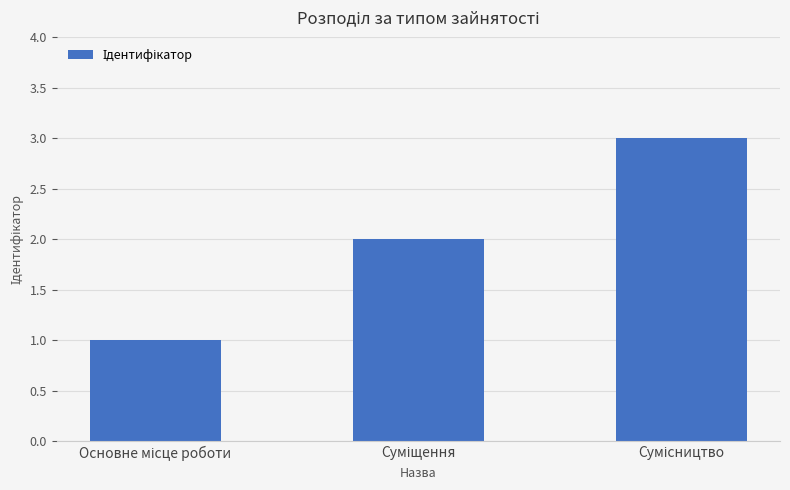

Reading left to right, what are all the values shown in this chart?

1	2	3